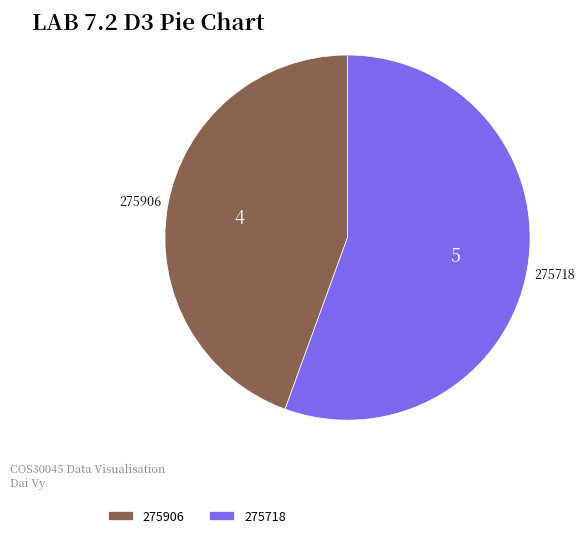

What is the smallest slice in the pie chart?

275906